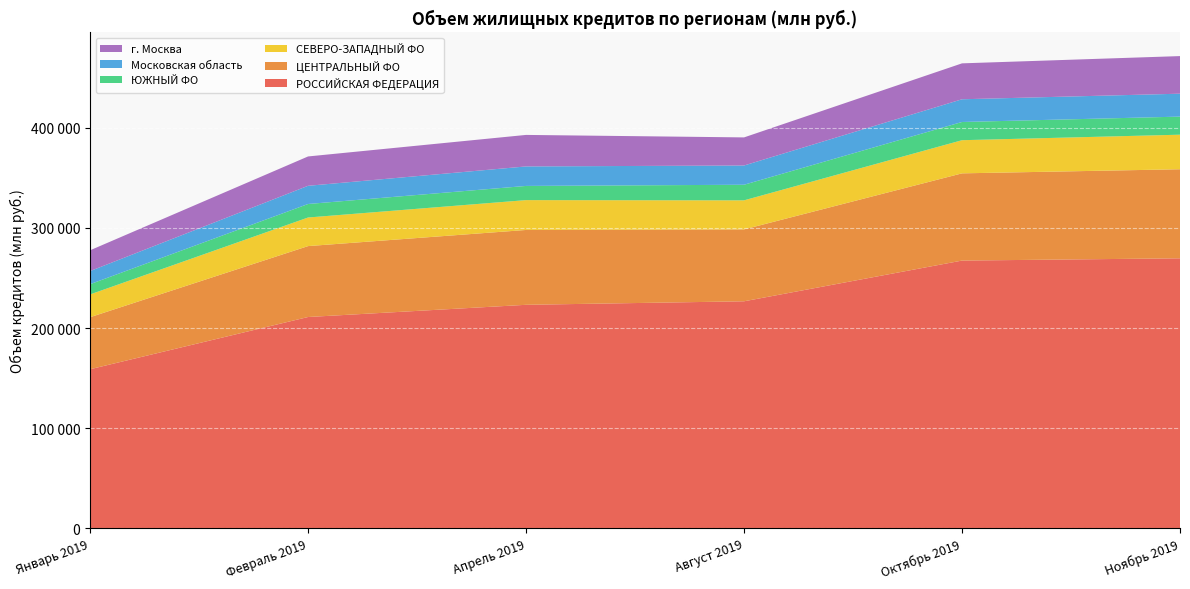

Reading left to right, list all the values displayed in this chart.

РОССИЙСКАЯ ФЕДЕРАЦИЯ: Январь 2019=158810	Февраль 2019=211003	Апрель 2019=223200	Август 2019=226714	Октябрь 2019=267411	Ноябрь 2019=269677
ЦЕНТРАЛЬНЫЙ ФО: Январь 2019=52005	Февраль 2019=70890	Апрель 2019=74818	Август 2019=71856	Октябрь 2019=87187	Ноябрь 2019=89019
СЕВЕРО-ЗАПАДНЫЙ ФО: Январь 2019=22761	Февраль 2019=28578	Апрель 2019=29832	Август 2019=29056	Октябрь 2019=33130	Ноябрь 2019=34547
ЮЖНЫЙ ФО: Январь 2019=10251	Февраль 2019=13501	Апрель 2019=14172	Август 2019=15582	Октябрь 2019=18213	Ноябрь 2019=18070
Московская область: Январь 2019=13114	Февраль 2019=18189	Апрель 2019=19500	Август 2019=19240	Октябрь 2019=22705	Ноябрь 2019=22910
г. Москва: Январь 2019=20755	Февраль 2019=29332	Апрель 2019=31492	Август 2019=28078	Октябрь 2019=35899	Ноябрь 2019=37579